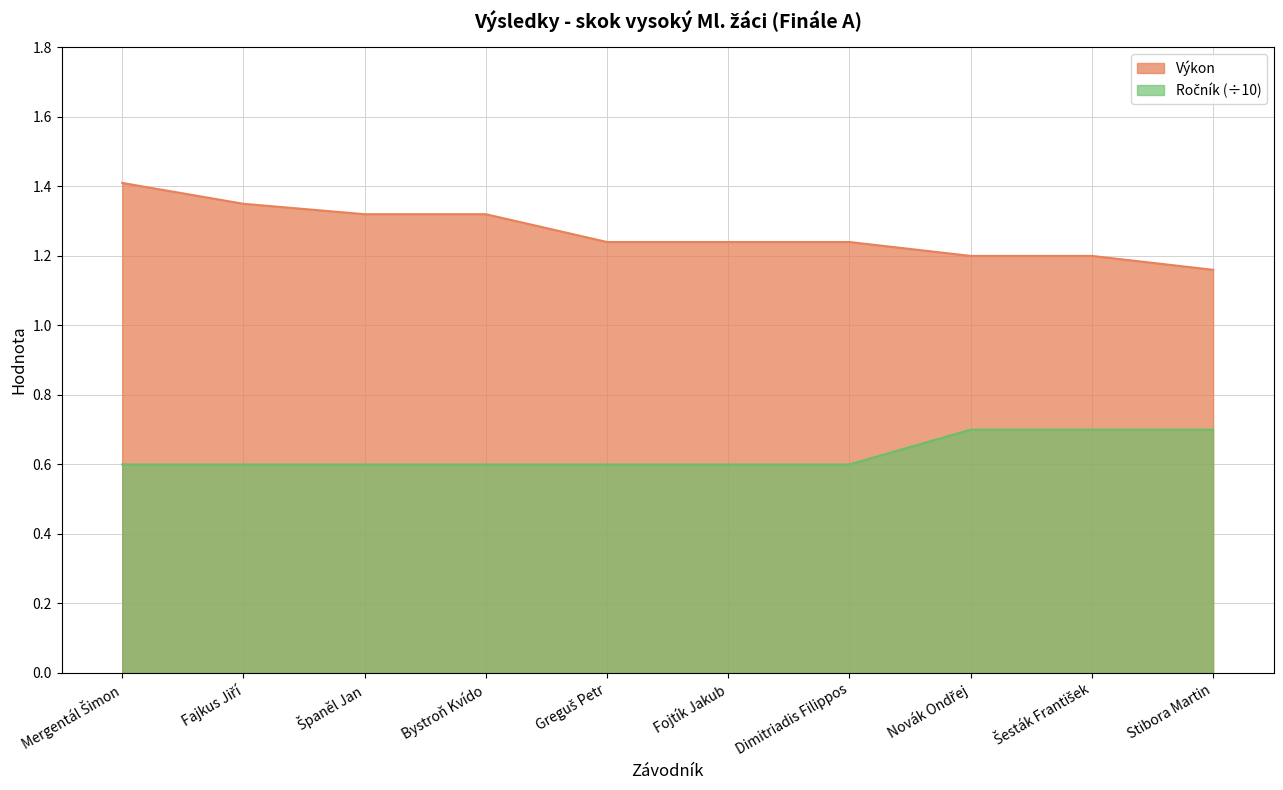

At which label does Ročník reach its minimum?

Mergentál Šimon